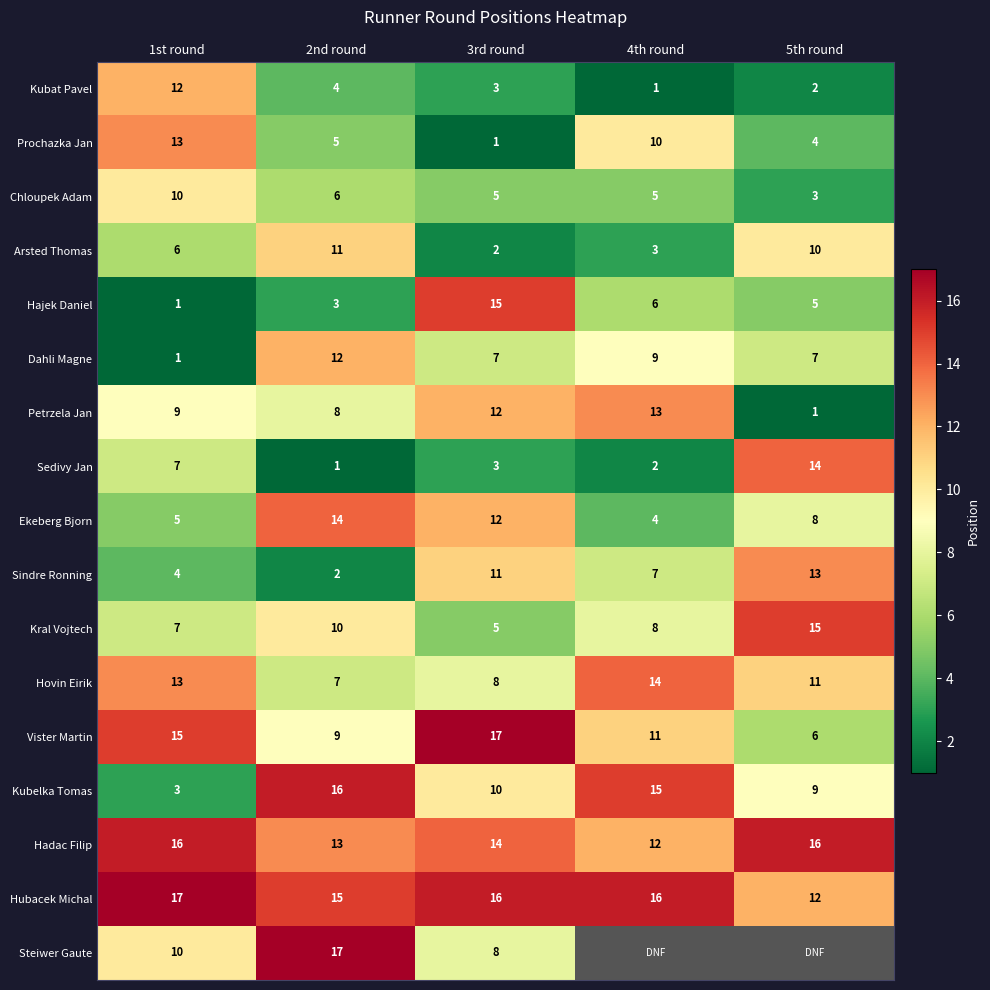

The value of Sindre Ronning at 1st round is 7. True or false?

False